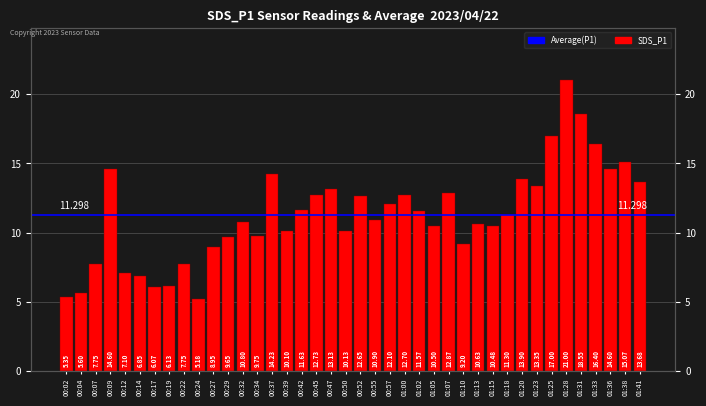

Is it true that the value at 00:42 is 11.6?

True